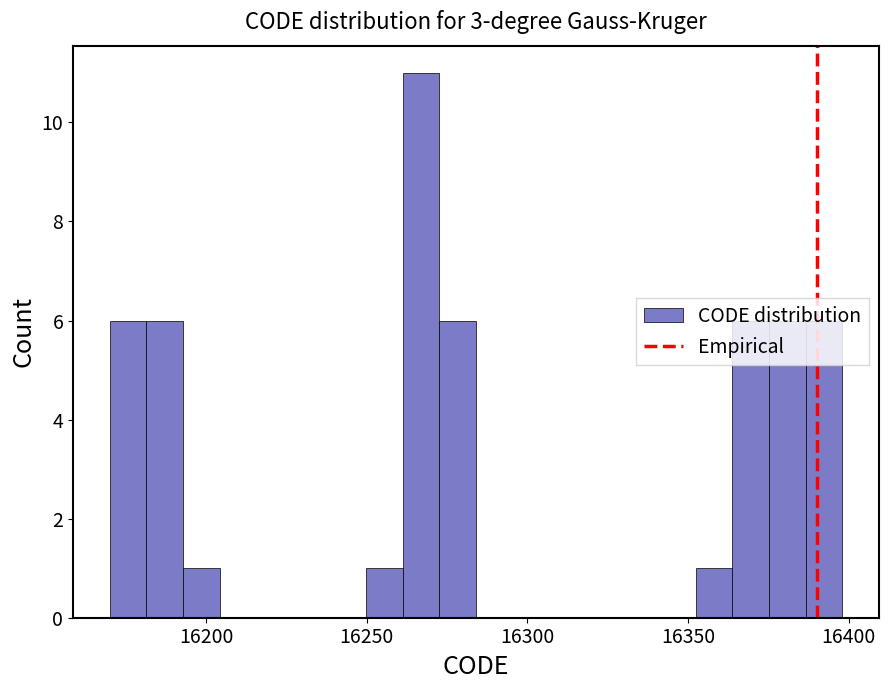

Around what value on the x-axis is the tallest bar? Give the approximate position of its centre, as read against the axis.

16265